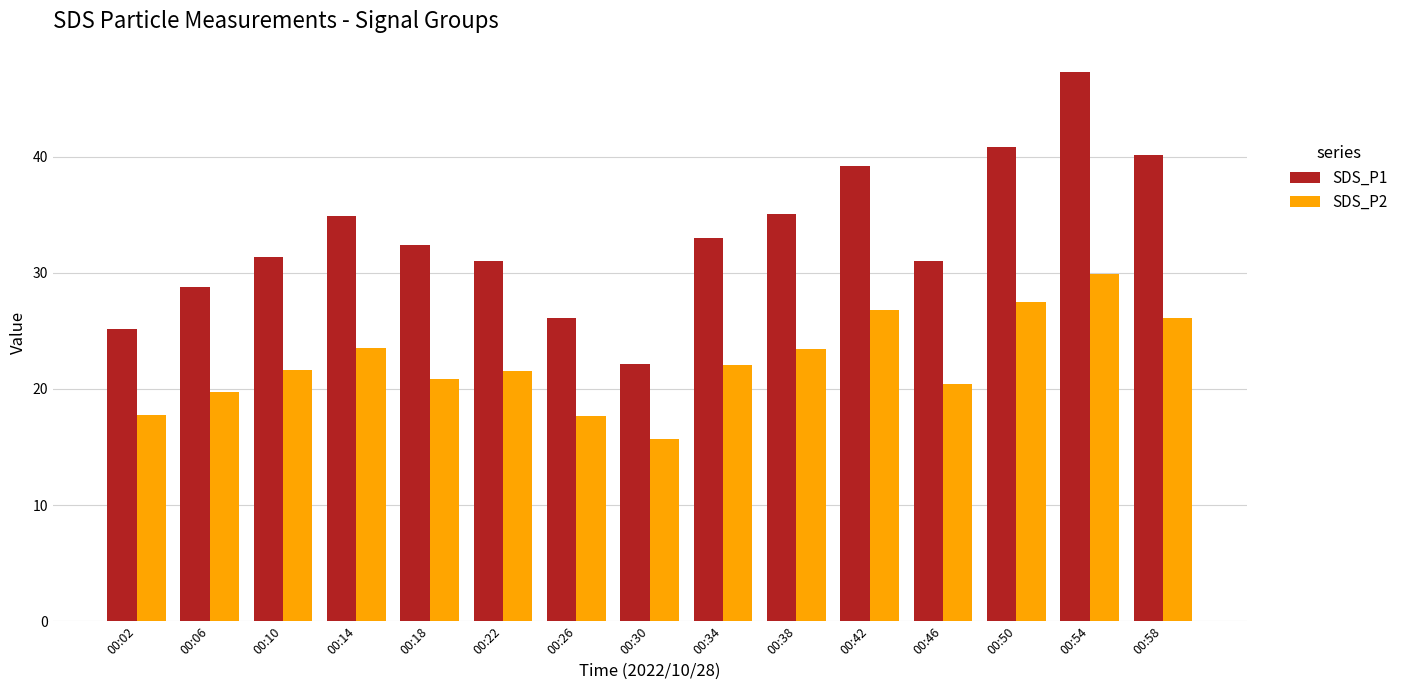

How many data points in SDS_P1 are less than 32?

7